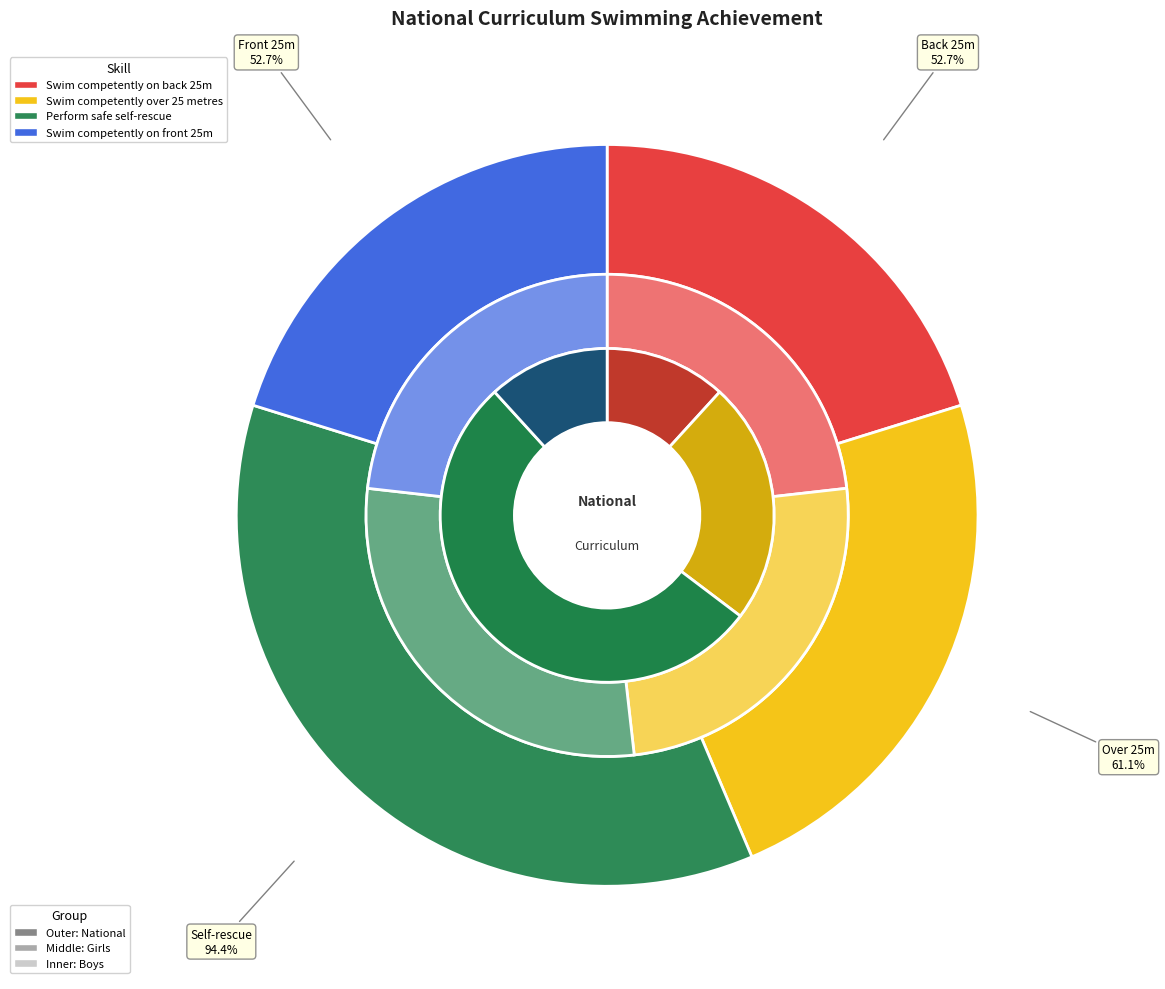

How many slices are in this pie chart?

4